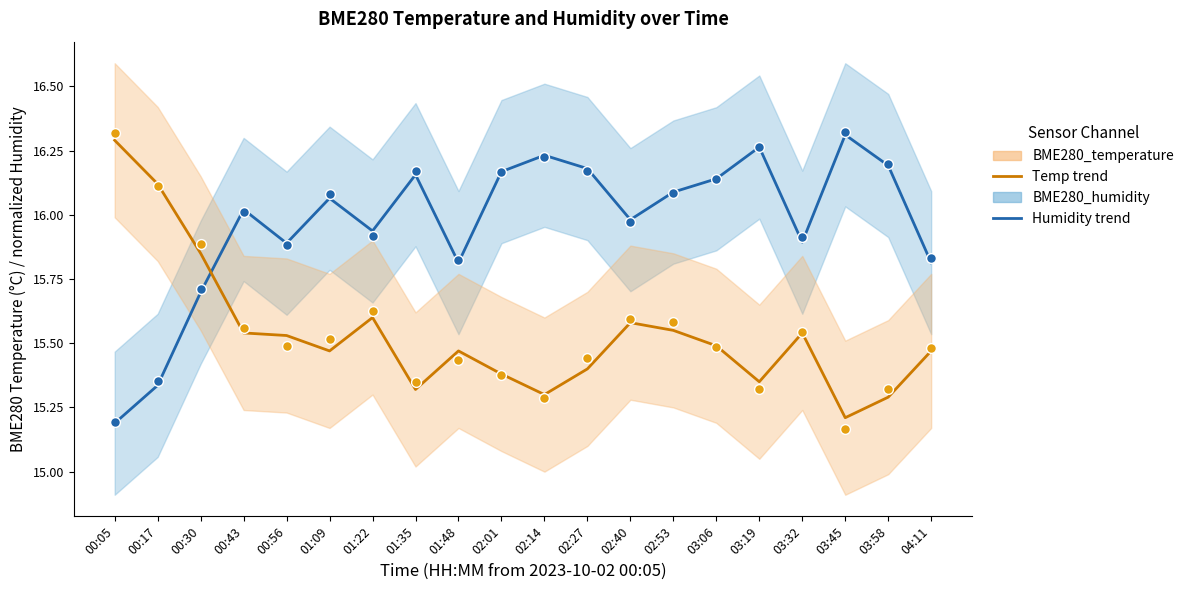

Which series has the widest spread of Y values?

BME280_humidity